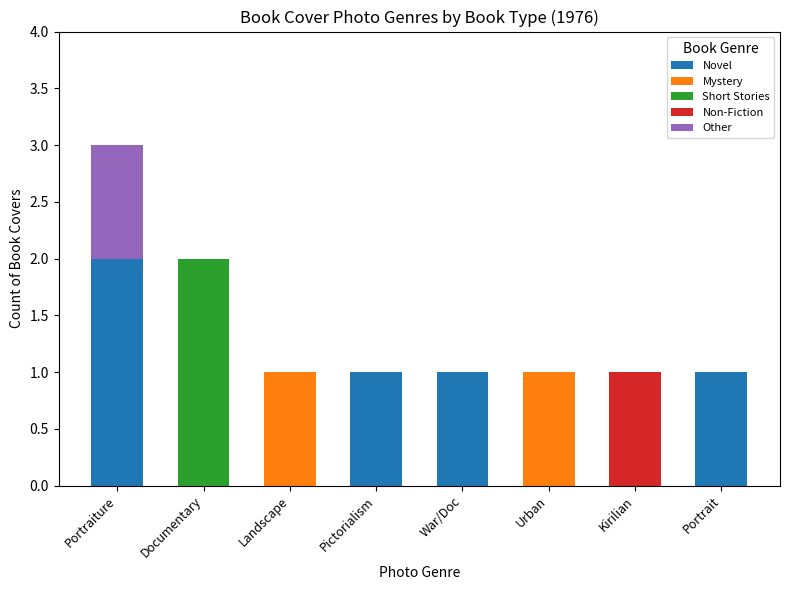

At which category is the sum across all series the highest?

Portraiture